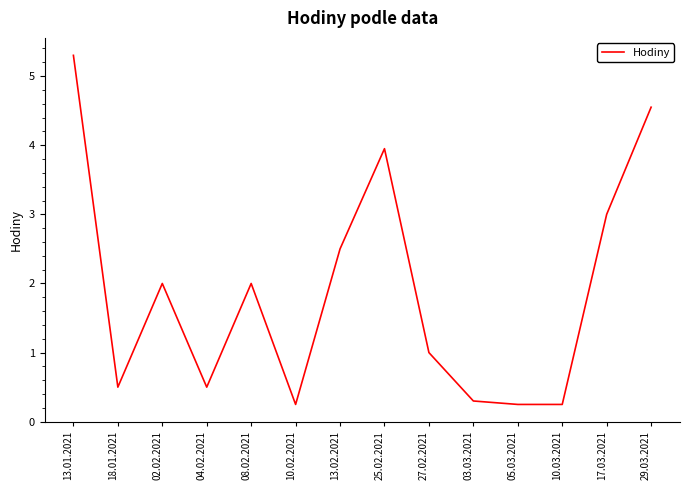

Read the value at 13.02.2021.

2.5